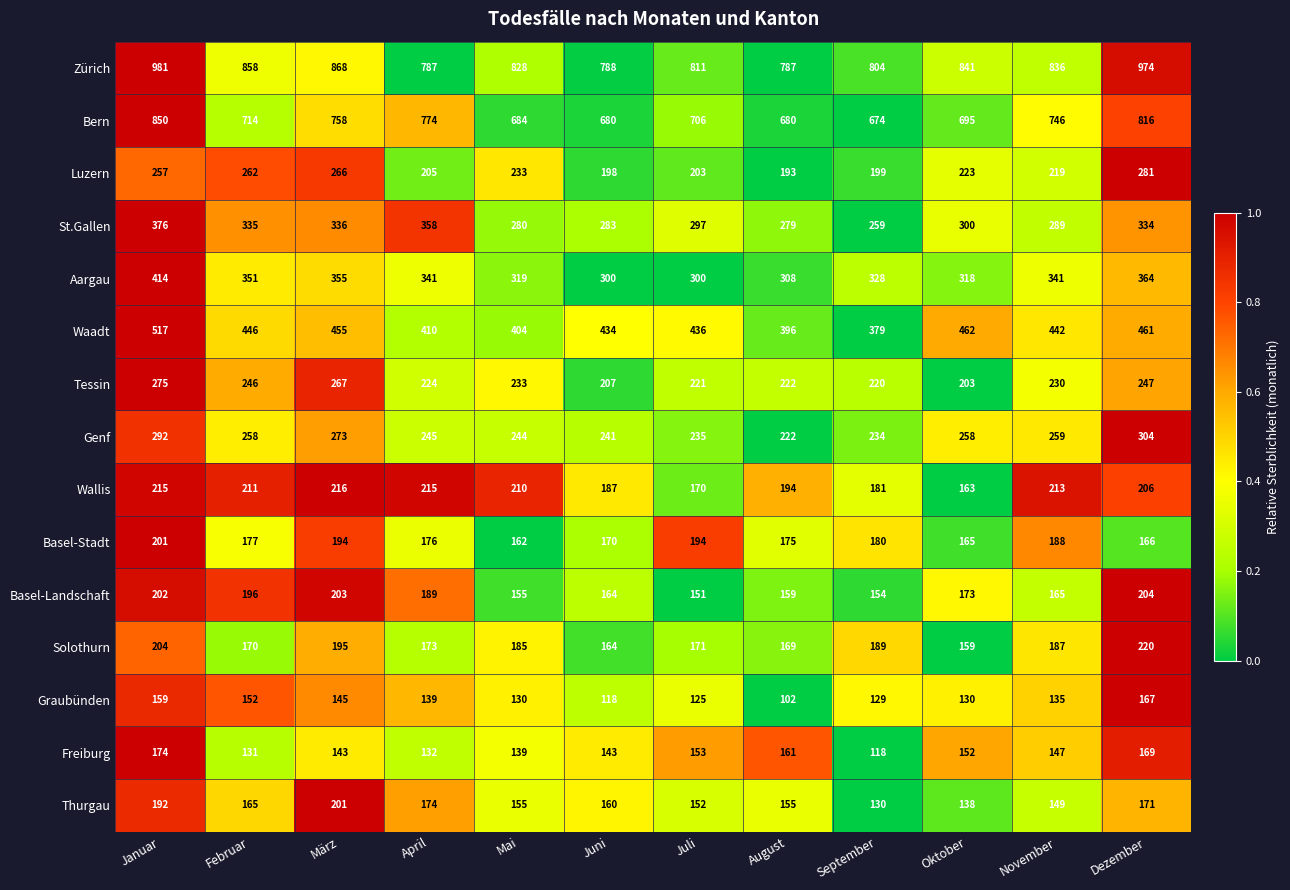

What is the difference between the second highest and minimum values in the Bern series?

142